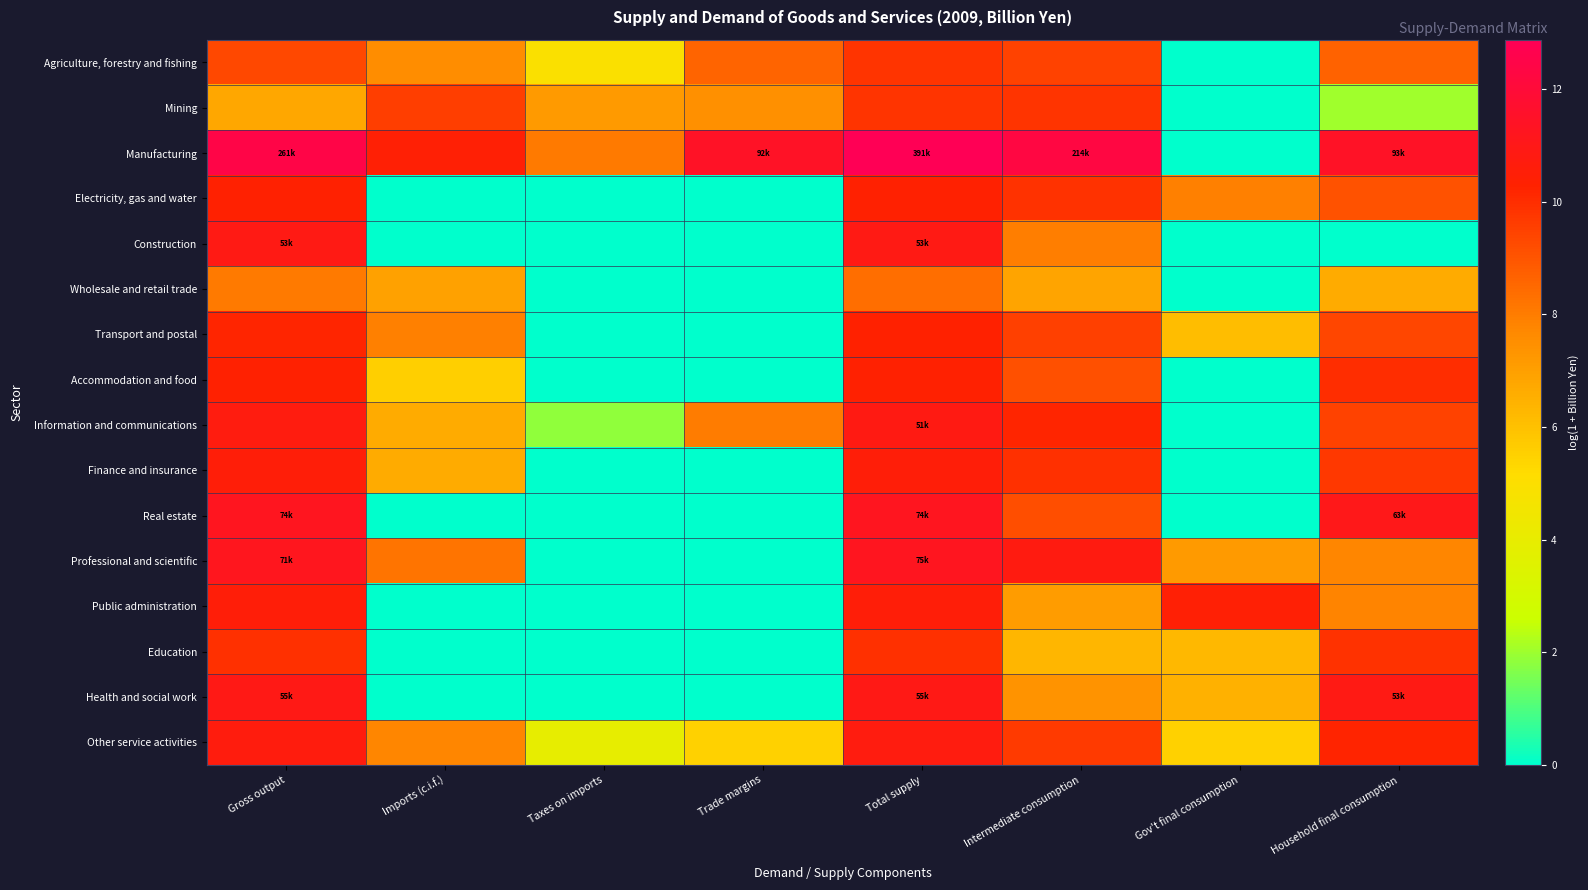

Which category has the highest value across all series?

Total supply